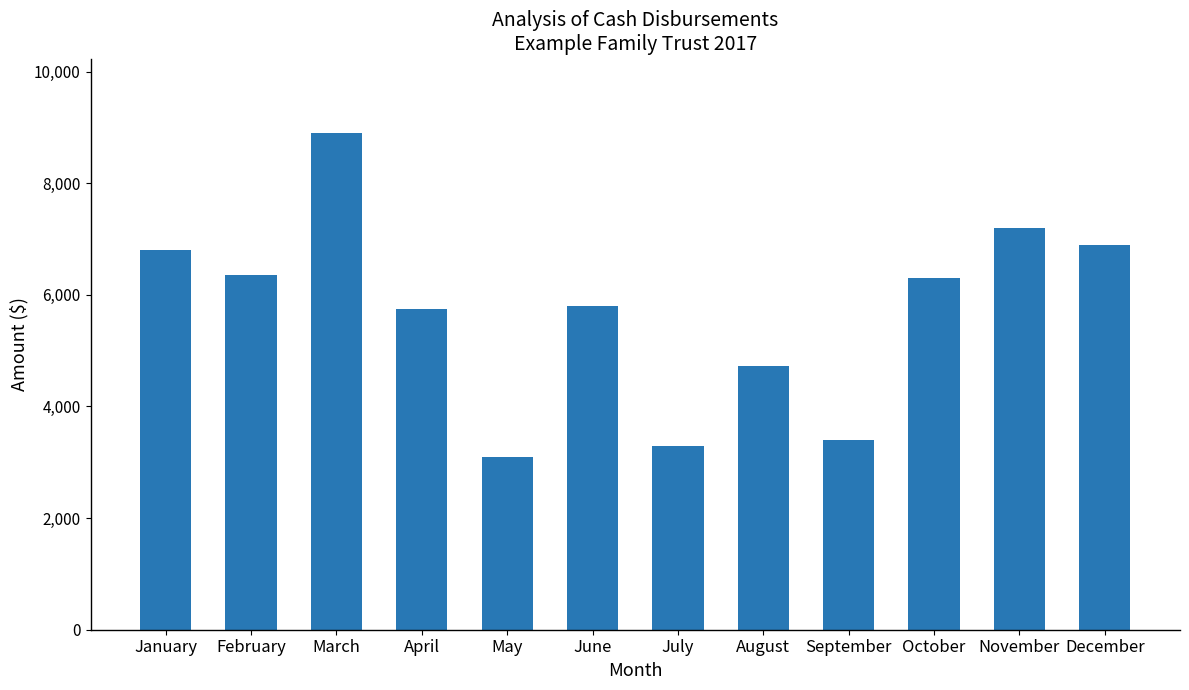

True or false: the data shows 6350 at February.

True